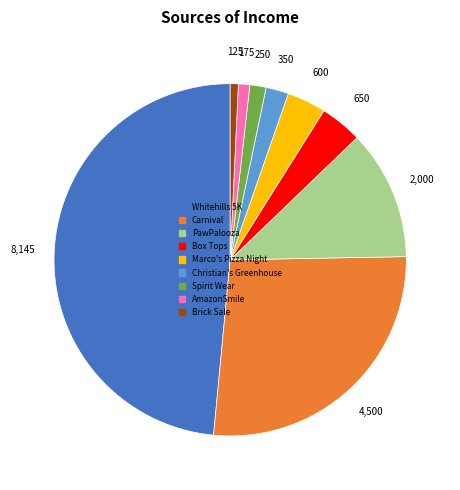

Is there a majority slice in this chart?

No